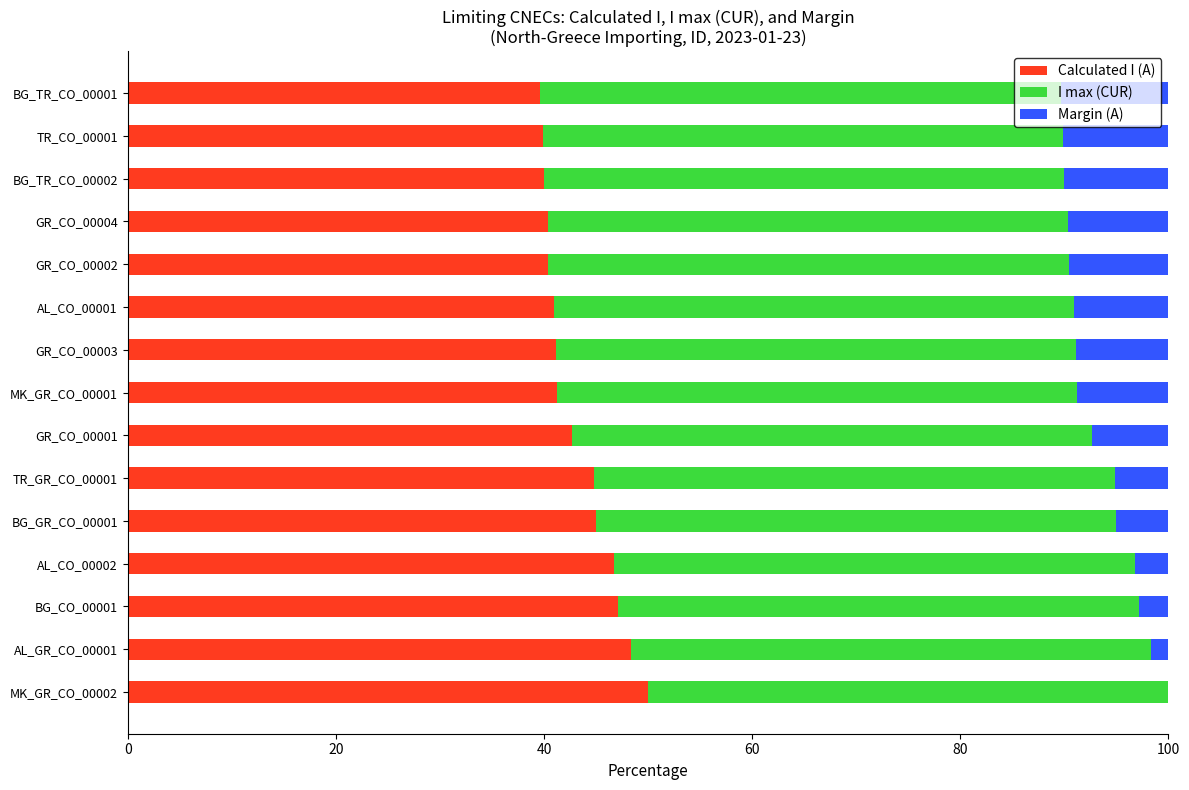

How many data points does each series have?

15